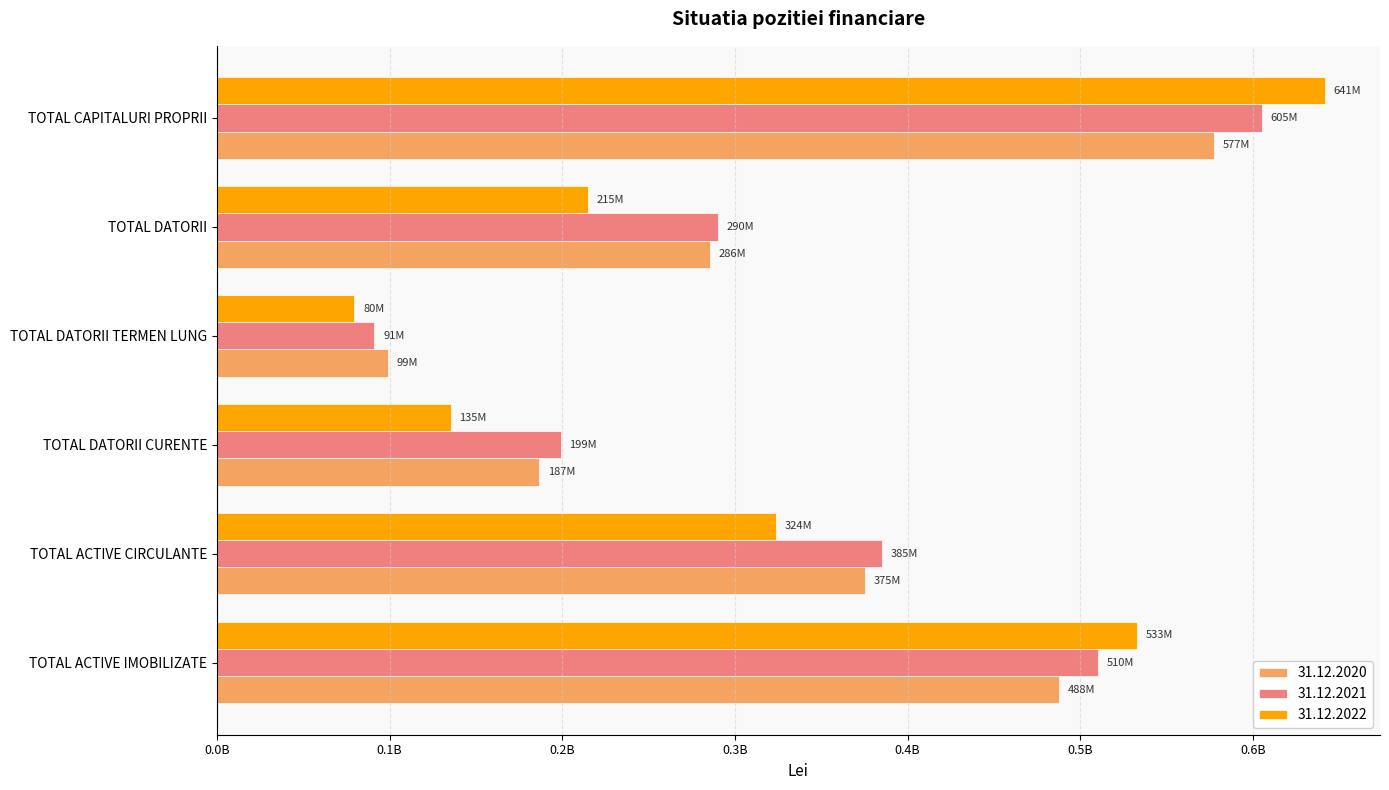

The value of 31.12.2022 at TOTAL DATORII TERMEN LUNG is 79702033. True or false?

True